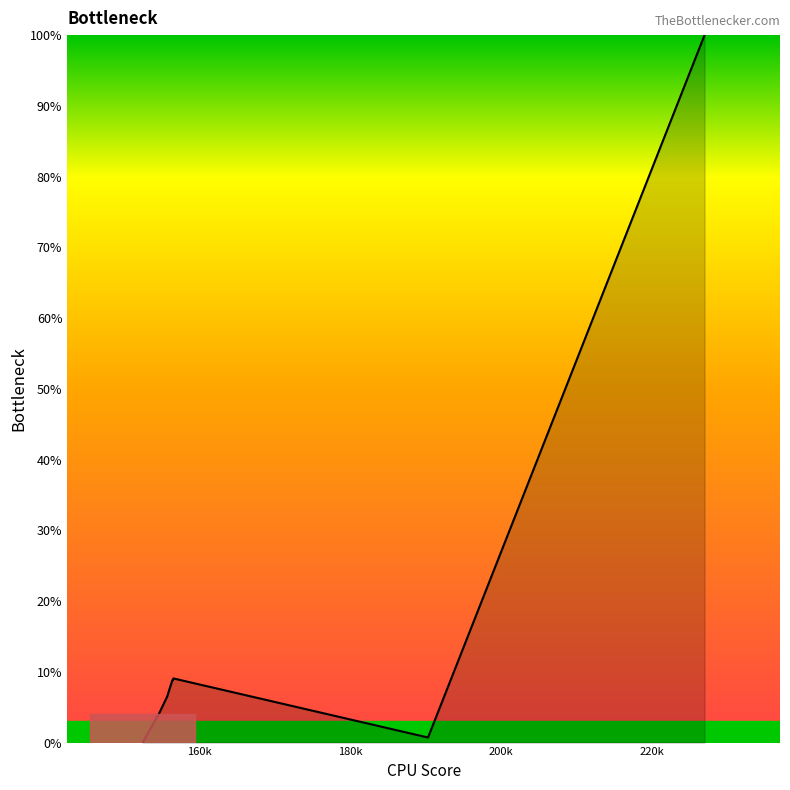

What is the difference between the maximum and minimum values?

100.0